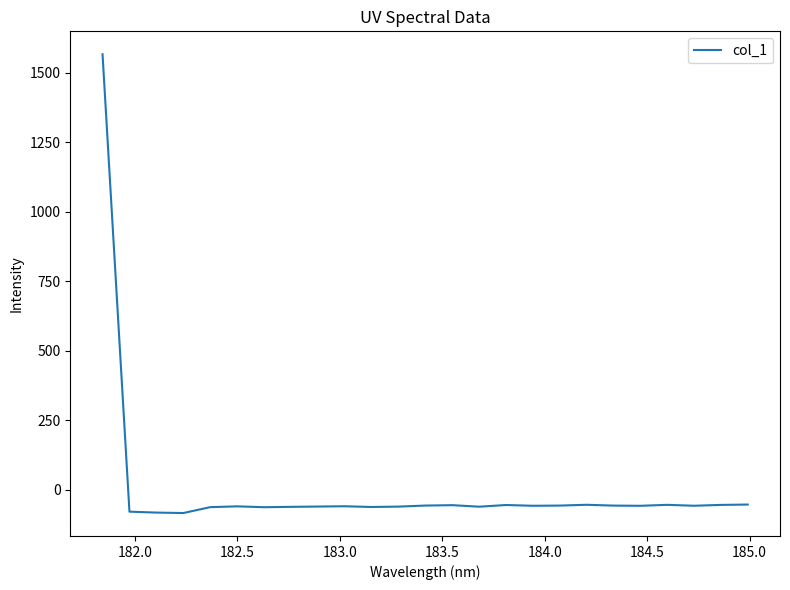

What is the greatest value displayed?

1566.8